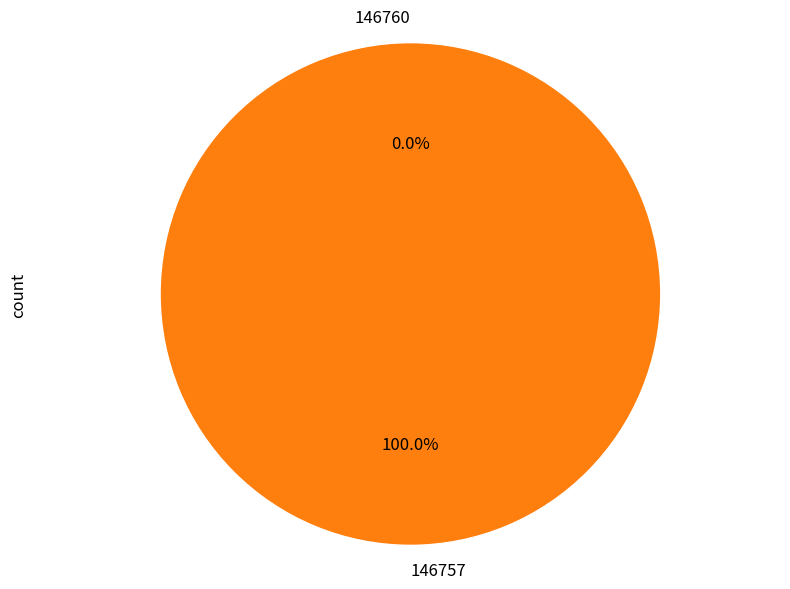

How many slices are in this pie chart?

2